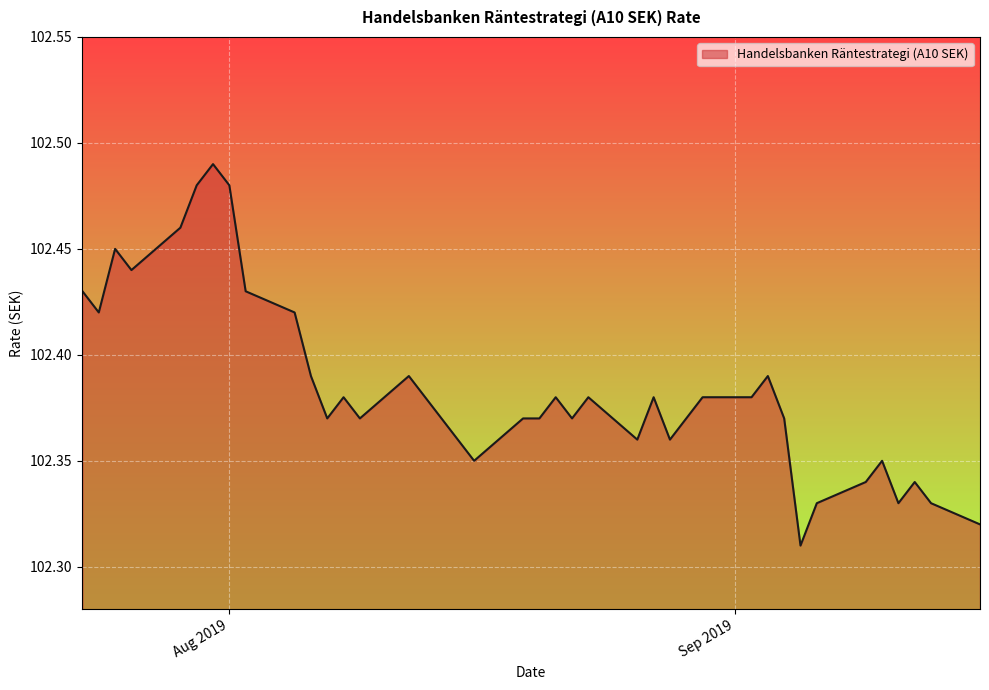

Which label corresponds to the smallest value in the chart?

05.09.2019